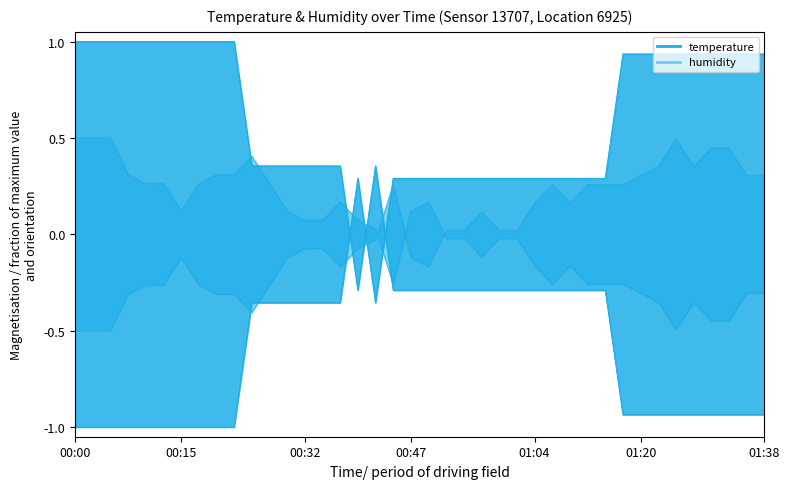

At how many categories does at least one series exceed 0?

37